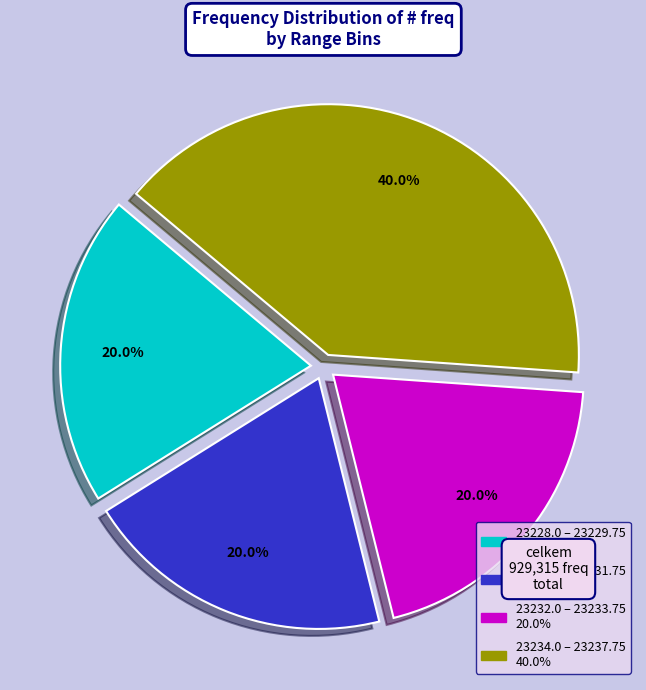

Is there a majority slice in this chart?

No